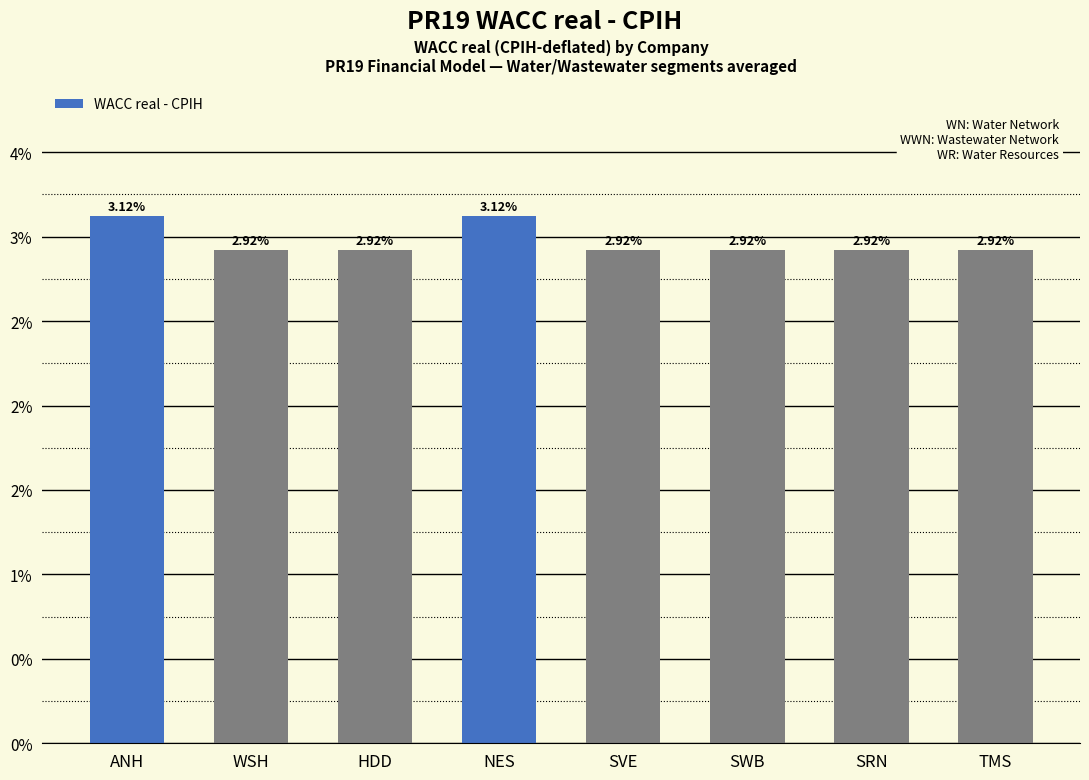

Does the chart contain any negative values?

No